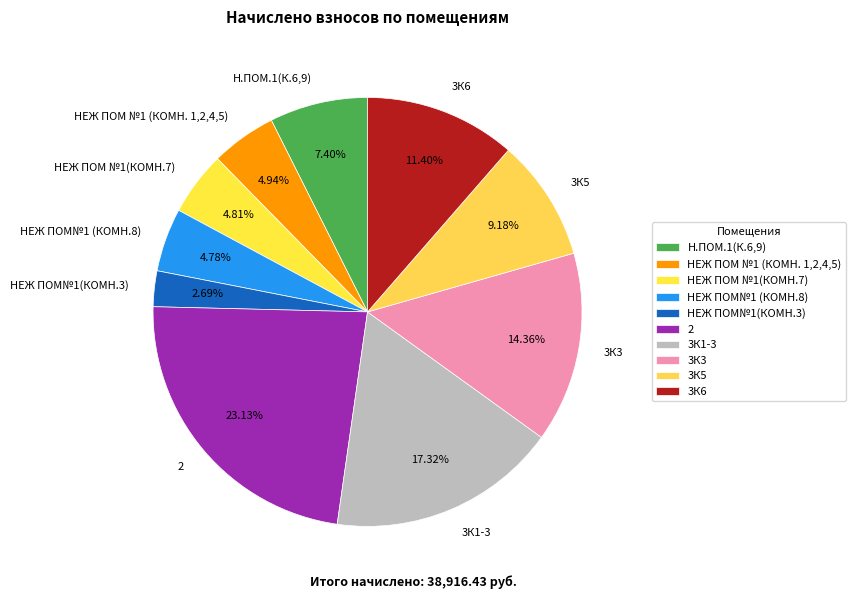

Between 3К6 and НЕЖ ПОМ№1 (КОМН.8), which is larger?

3К6